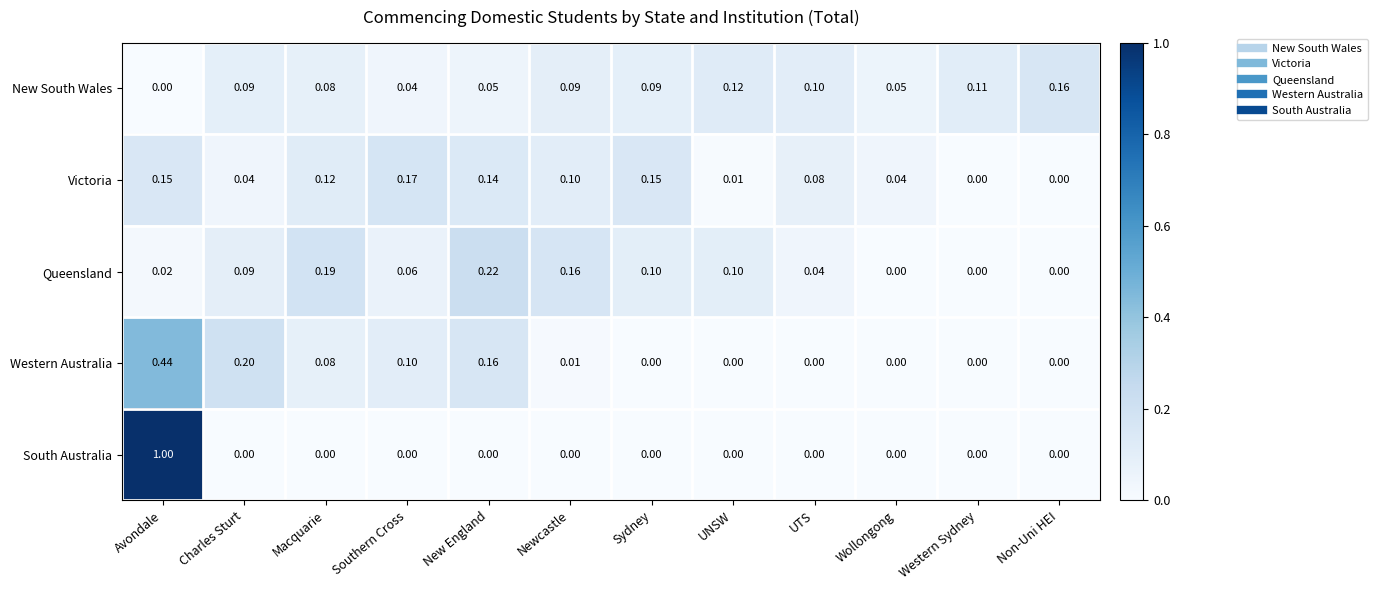

Which series has the widest spread of values?

South Australia